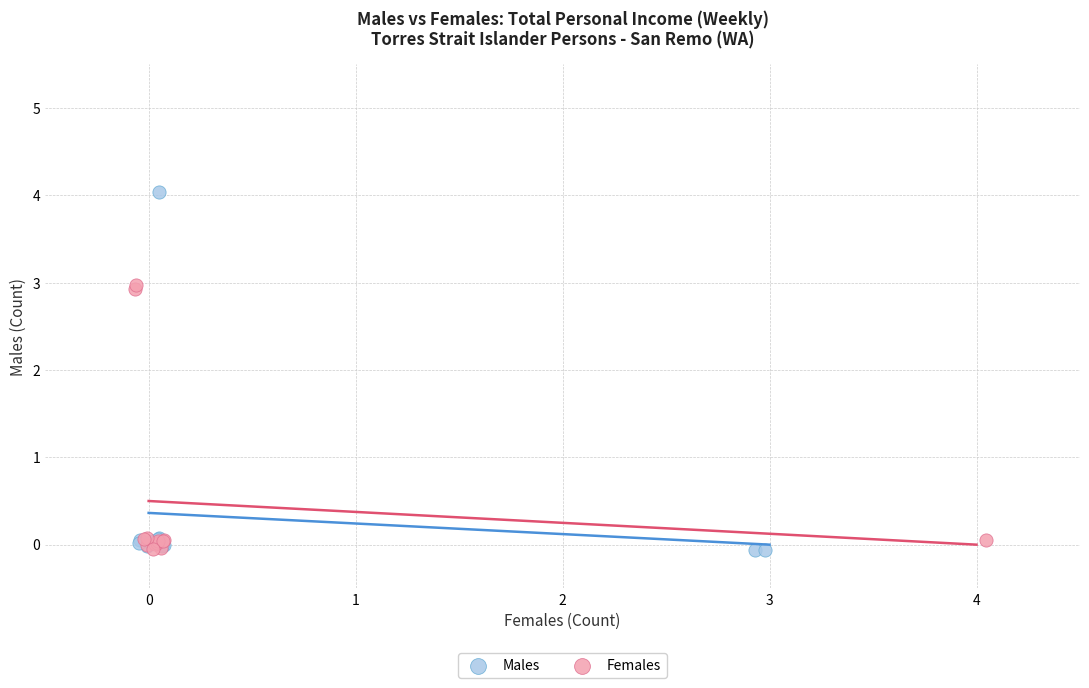

Which series has the widest spread of Y values?

Males